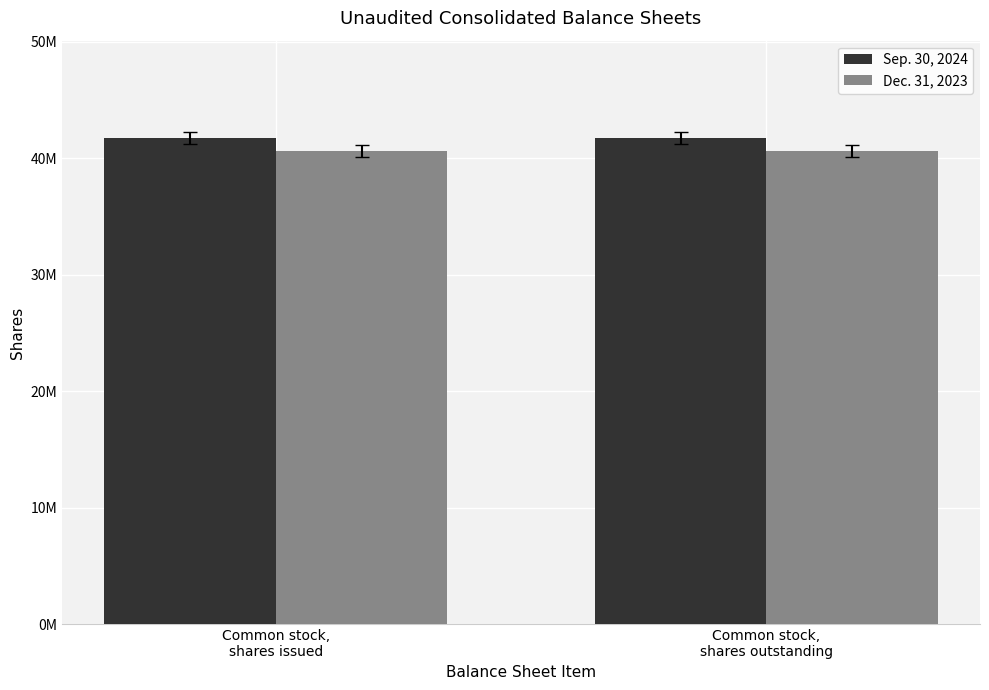

What is the difference between the highest and lowest values at Common stock,
shares outstanding?

1140194